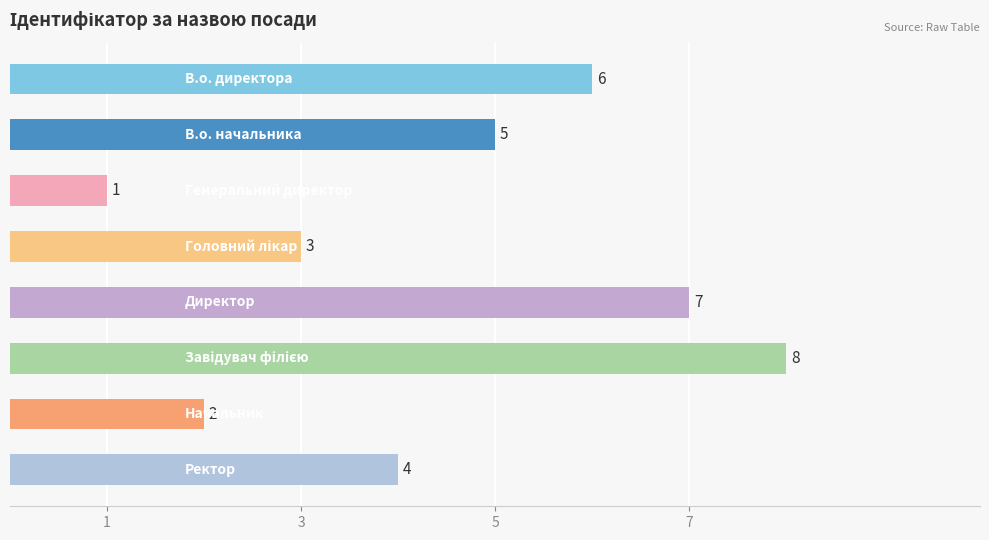

Count the values in the range 3 to 7.

5